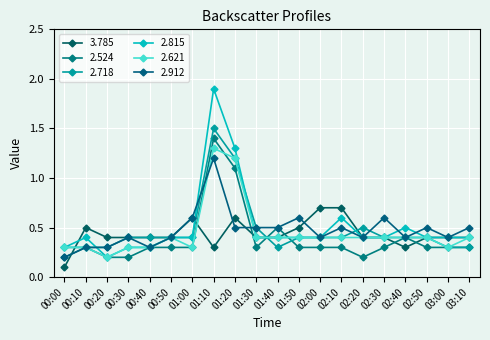

Which series has the widest spread of values?

2.815